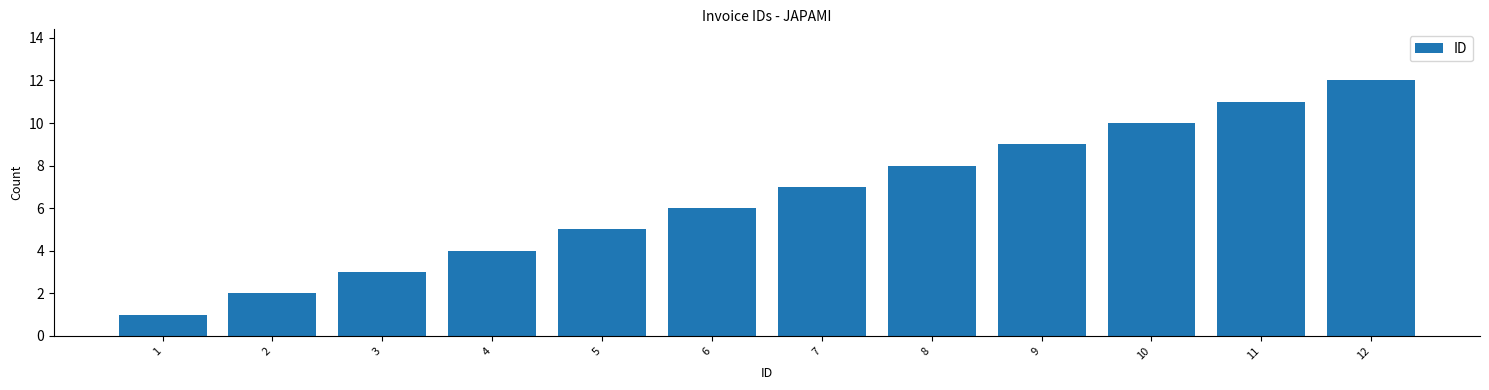

Reading left to right, what are all the values shown in this chart?

1	2	3	4	5	6	7	8	9	10	11	12